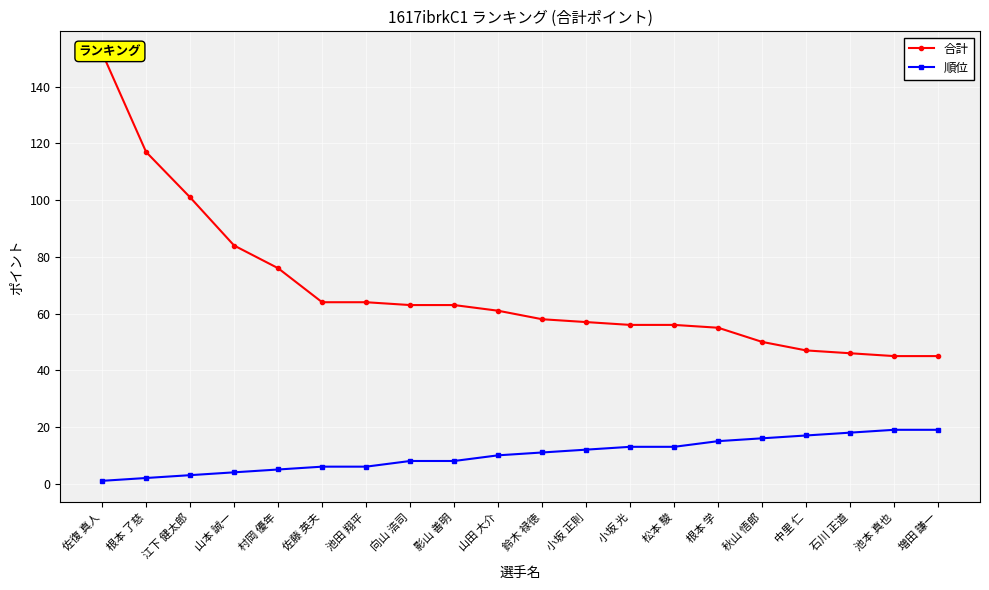

How many values in the 順位 series exceed 11?

9